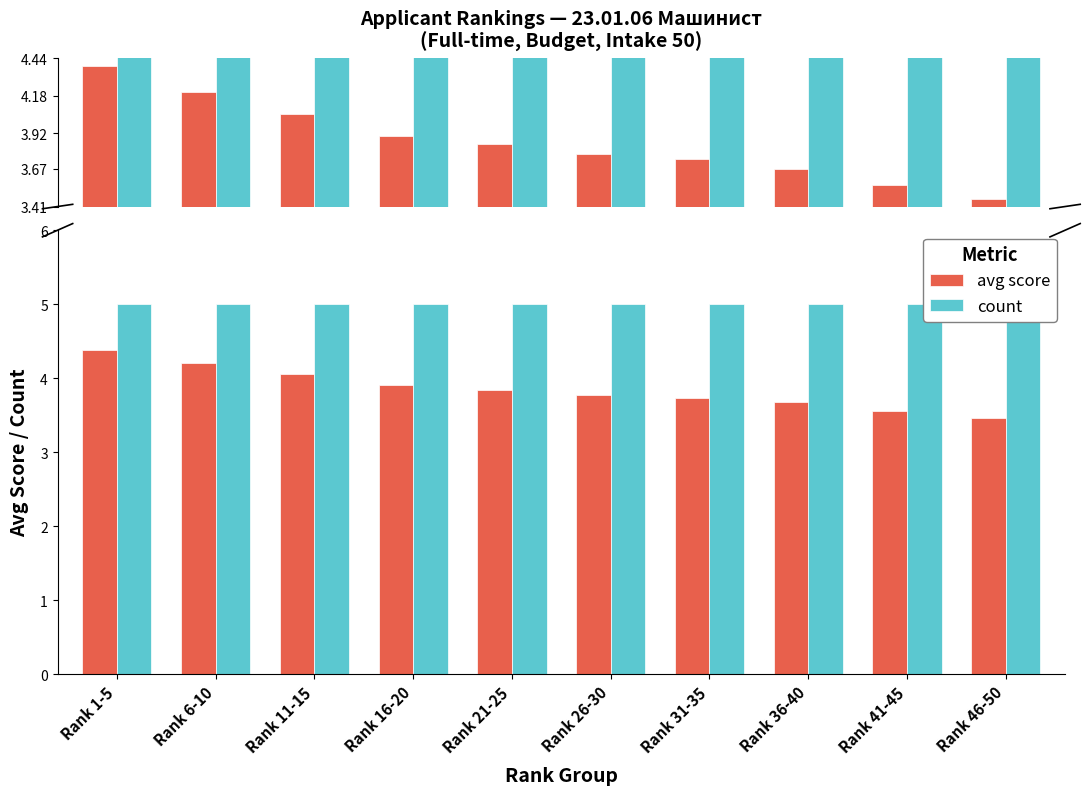

How many data points does each series have?

10